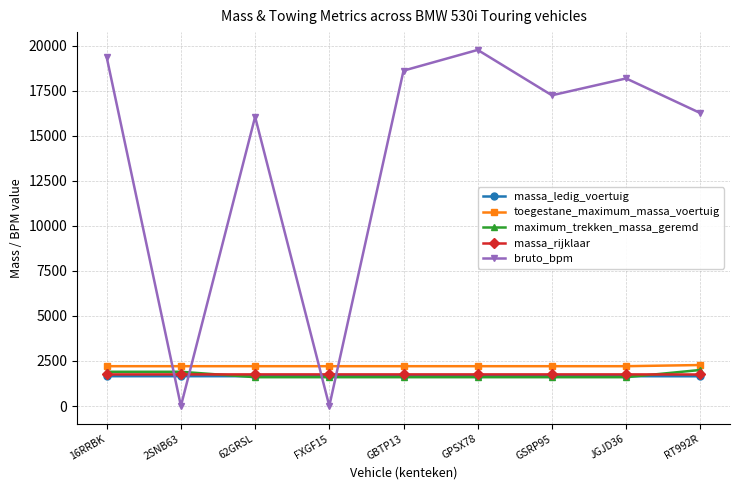

Is it true that massa_ledig_voertuig equals 2312 at 2SNB63?

False